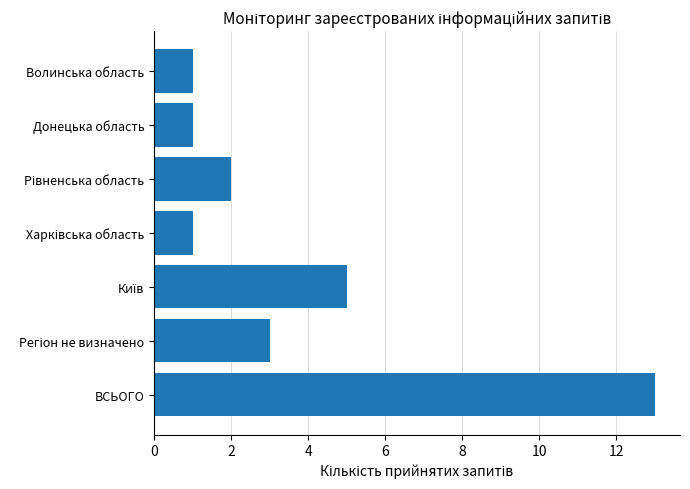

What is the difference between the maximum and minimum values?

12